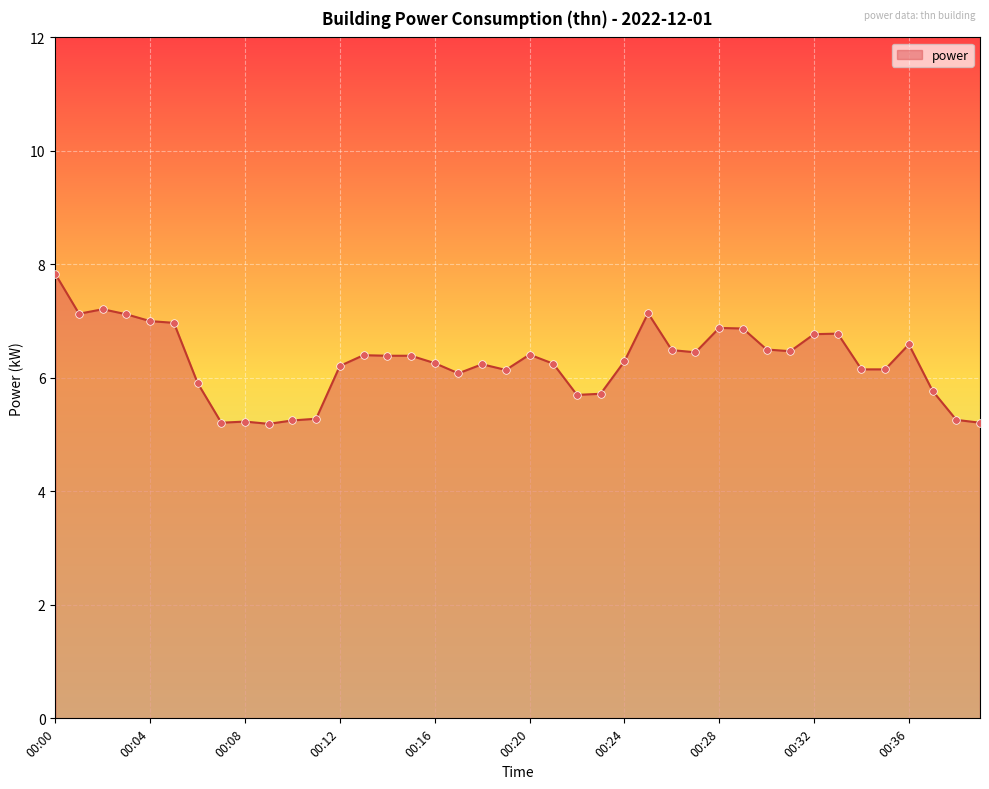

What is the difference between the maximum and minimum values?

2.6